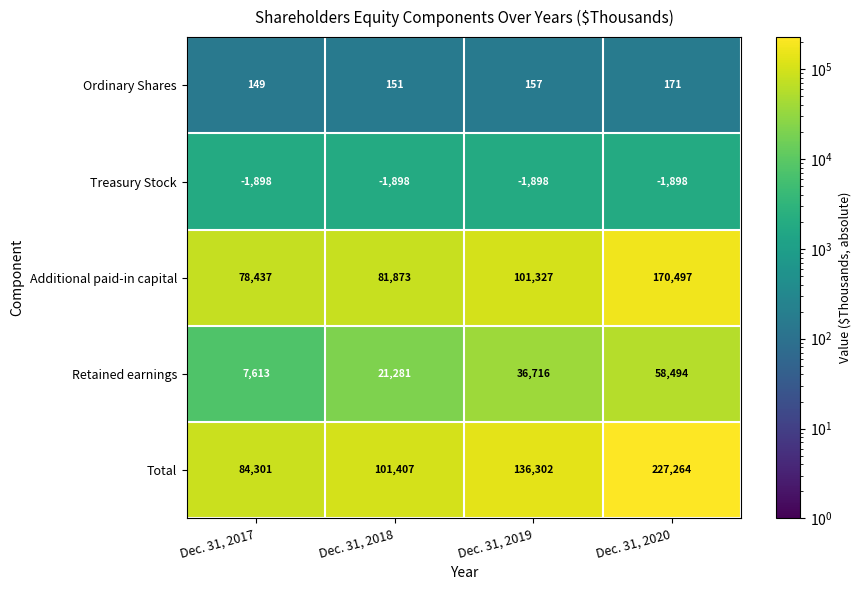

What is the total value across all series at Dec. 31, 2017?

168602